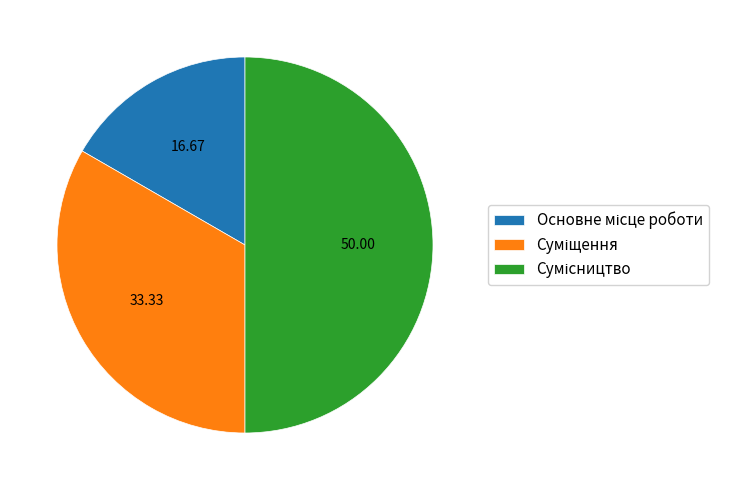

How many segments does this pie chart have?

3